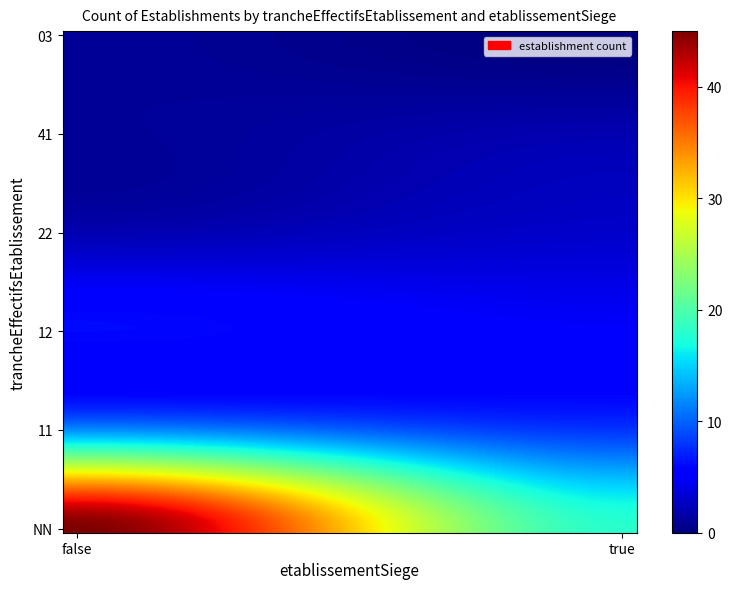

At which category does the chart reach its minimum across all series?

03_true